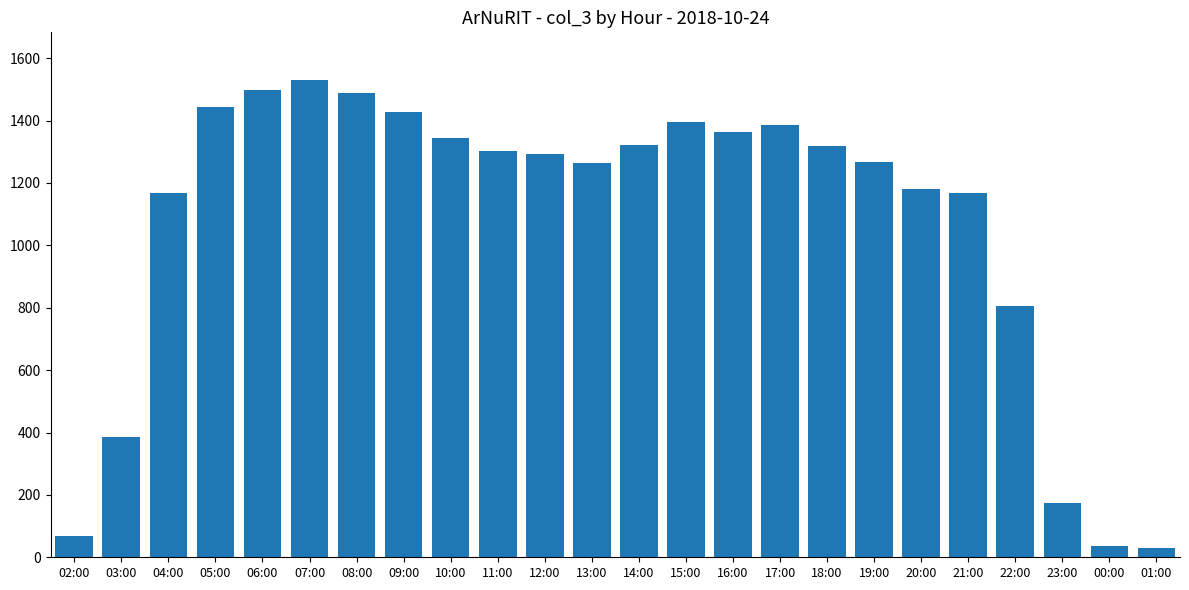

What is the sum of the values at 11:00 and 02:00?

1368